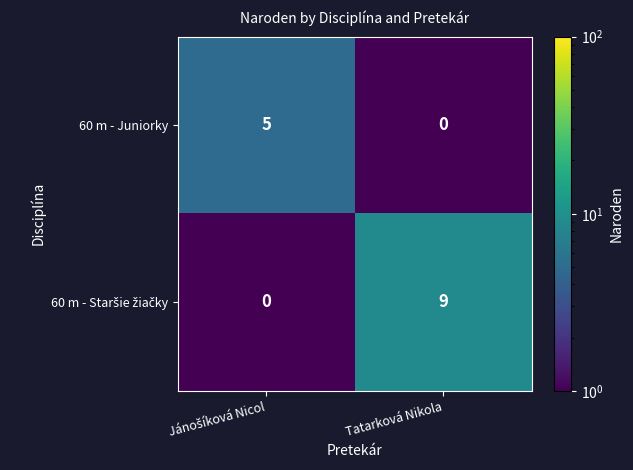

What is the spread (max minus min) of values at Tatarková Nikola?

9